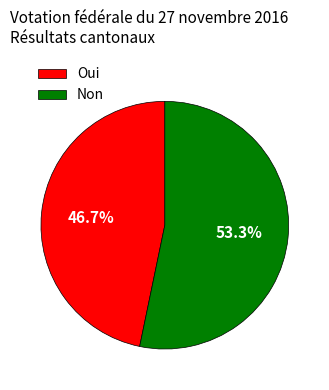

What percentage is the Non slice, to the nearest percent?

53%